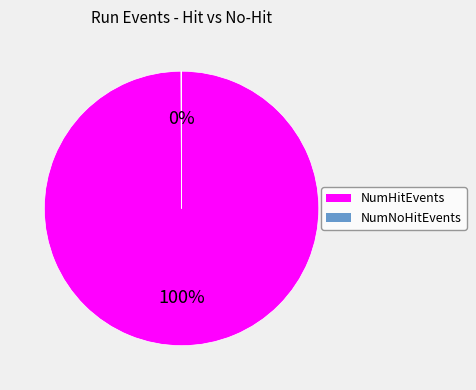

Which slice is the largest?

NumHitEvents